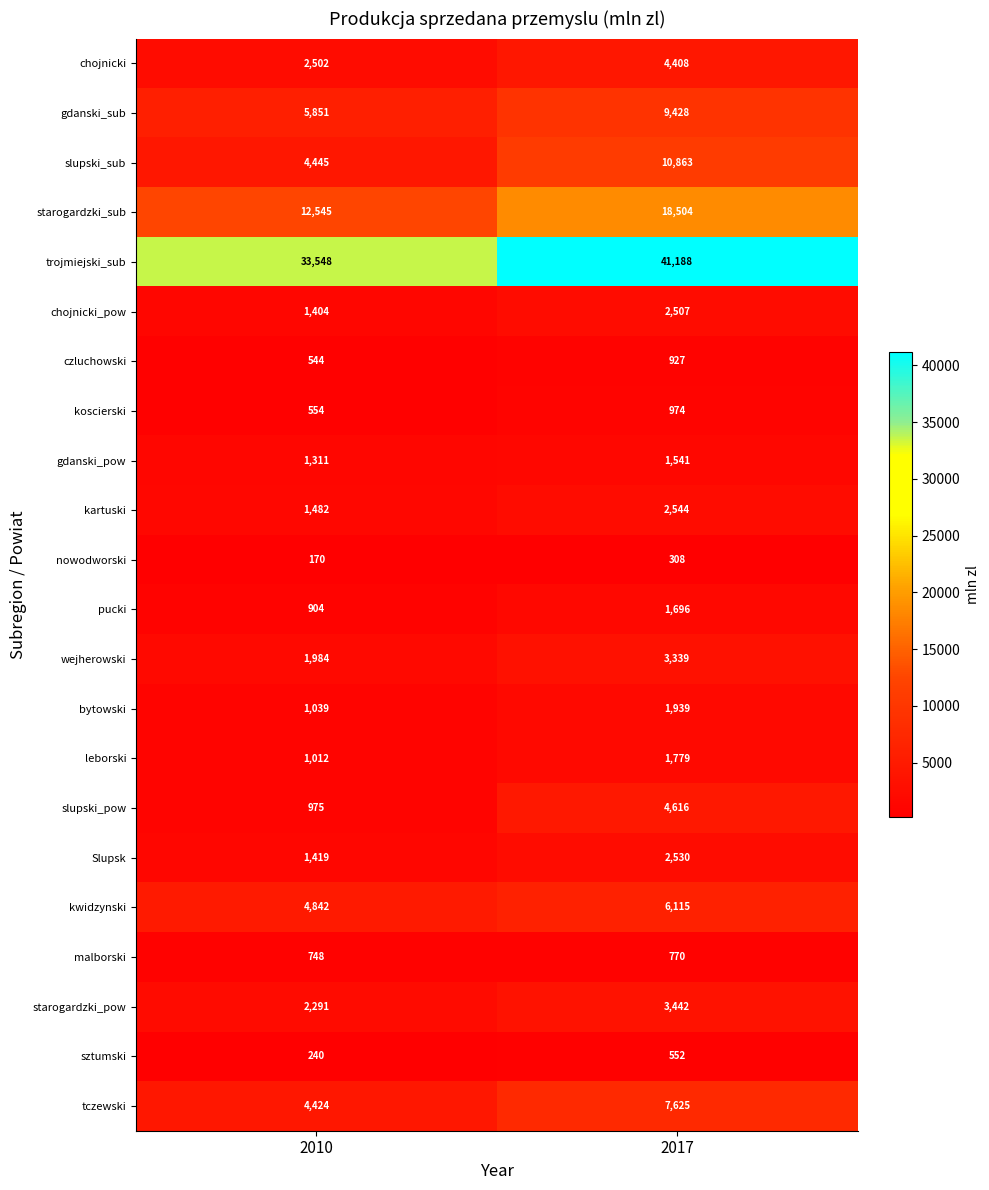

At which category does the chart reach its minimum across all series?

2010